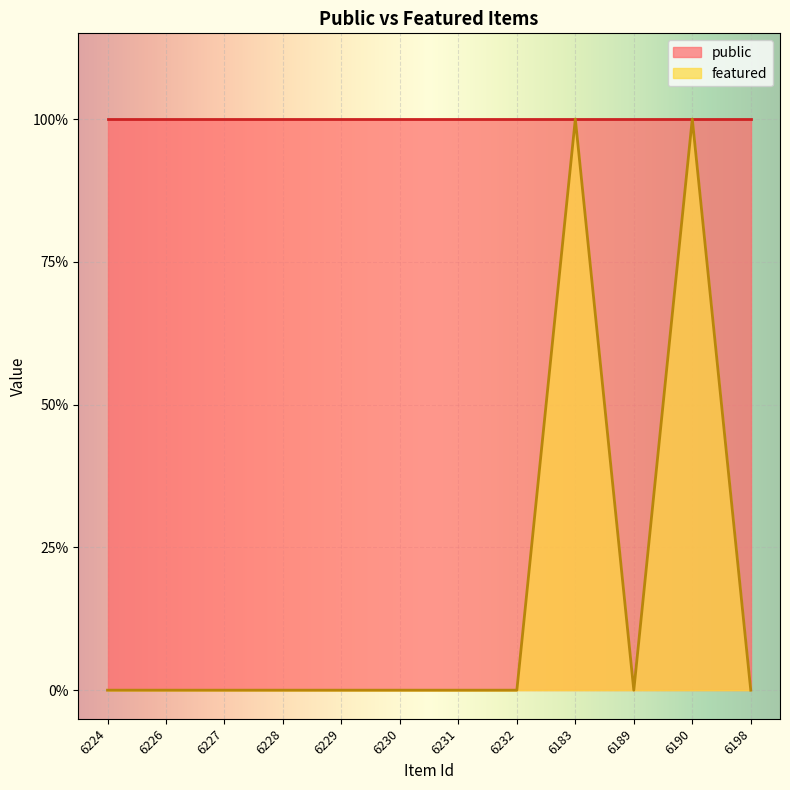

At which label is the value closest to 0?

6224